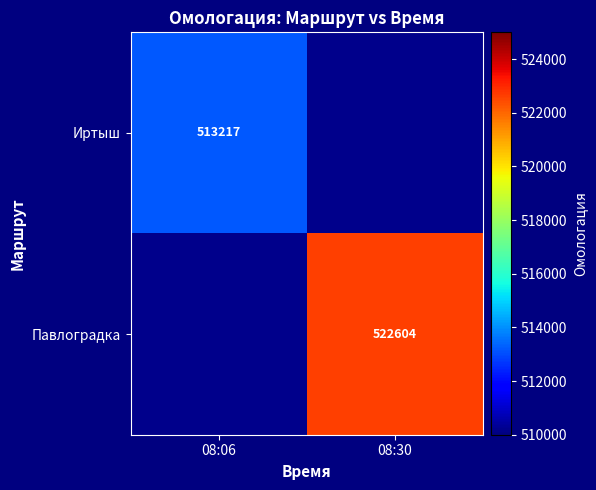

How many data points does each series have?

2